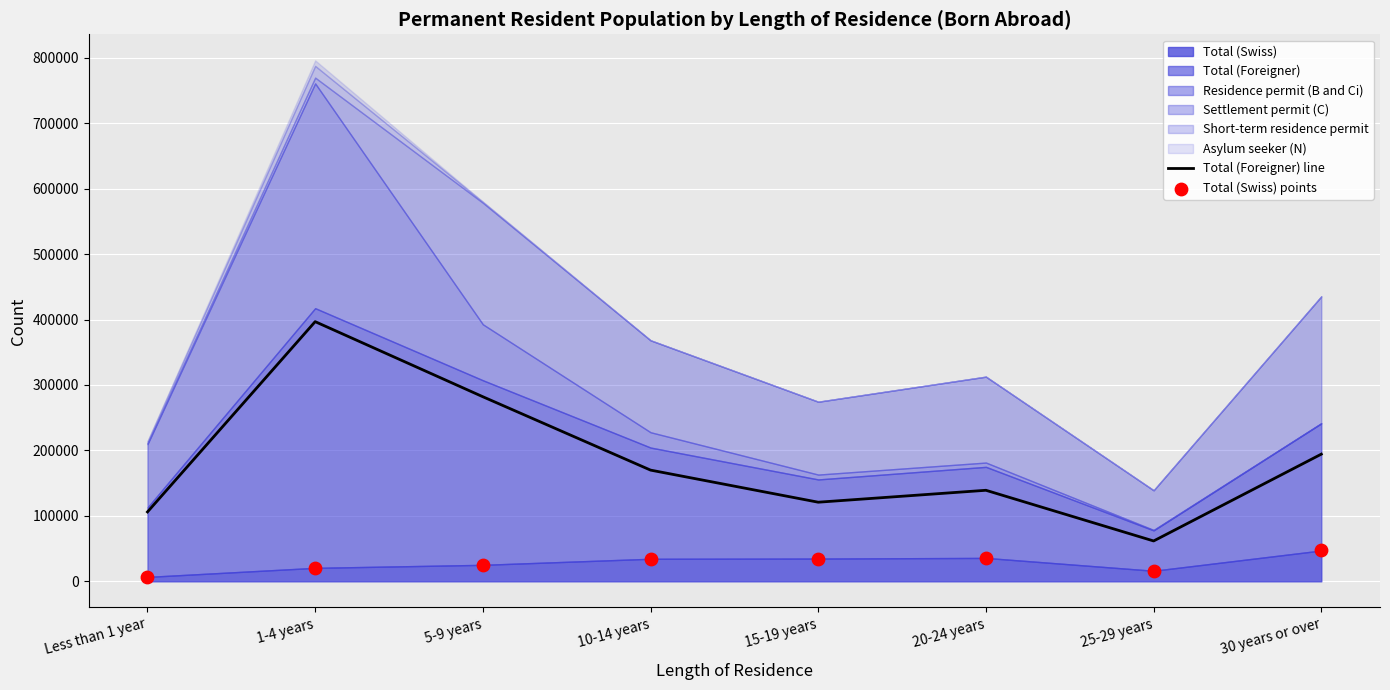

What is the total value across all series at 20-24 years?

174897